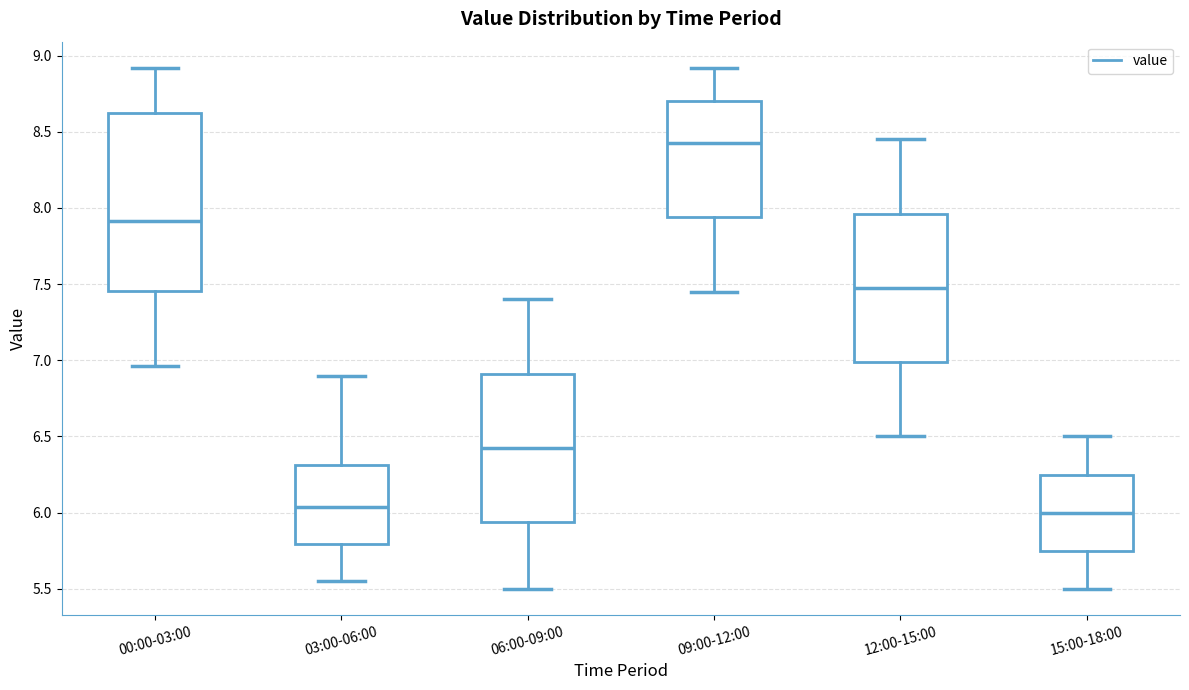

Reading left to right, transcribe this box plot: for each box, give where its median line is, the range the box spans, and where its two whiskers end, as read against the y-axis. The values are not printed on the chart, so give them approximately, as read against the axis.

00:00-03:00: median 7.90, box 7.45 to 8.60, whiskers 6.95 to 8.90
03:00-06:00: median 6.05, box 5.80 to 6.30, whiskers 5.55 to 6.90
06:00-09:00: median 6.45, box 5.95 to 6.90, whiskers 5.50 to 7.40
09:00-12:00: median 8.45, box 7.95 to 8.70, whiskers 7.45 to 8.90
12:00-15:00: median 7.50, box 7.00 to 7.95, whiskers 6.50 to 8.45
15:00-18:00: median 6.00, box 5.75 to 6.25, whiskers 5.50 to 6.50